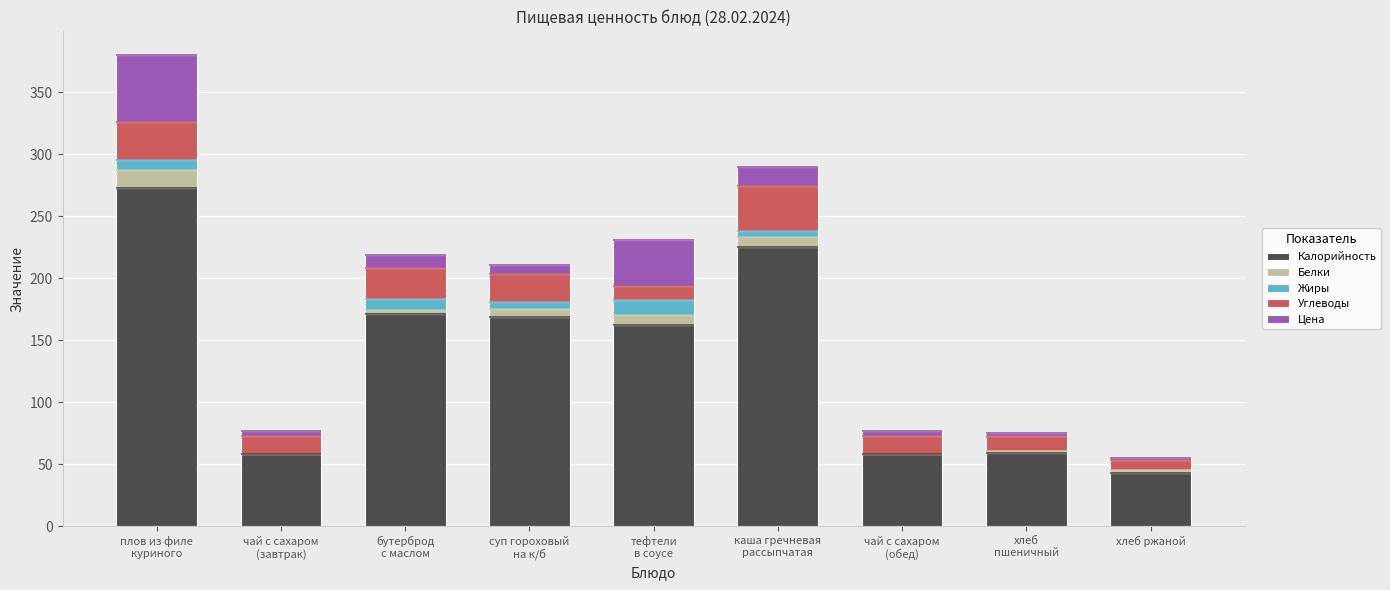

What is the highest value of the Калорийность series?

273